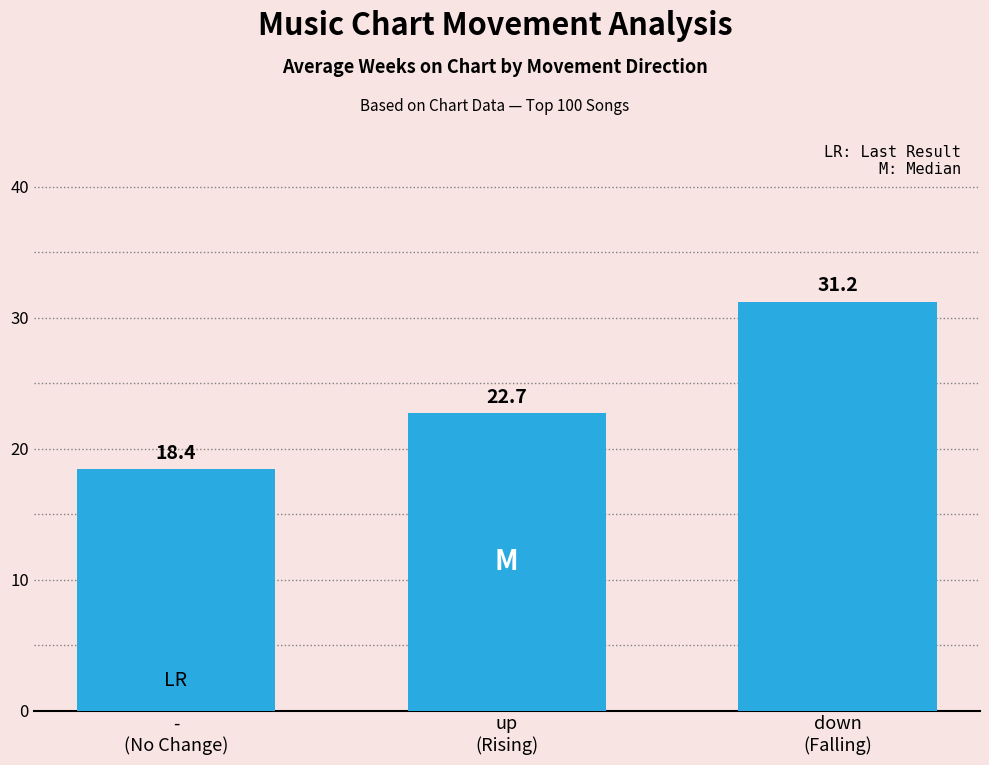

What is the label of the 2nd bar from the right?

up
(Rising)